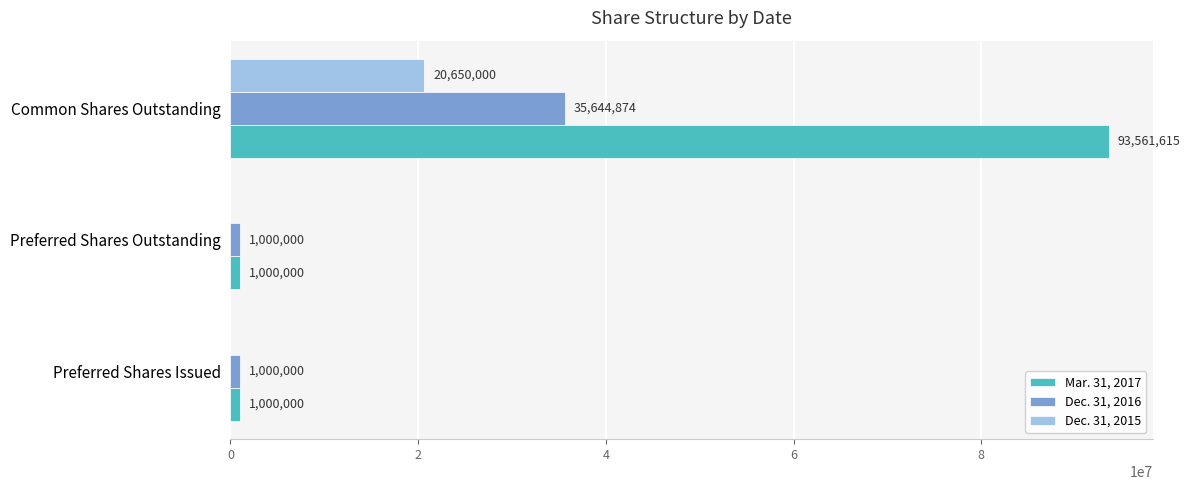

What is the highest value of the Dec. 31, 2016 series?

35644874